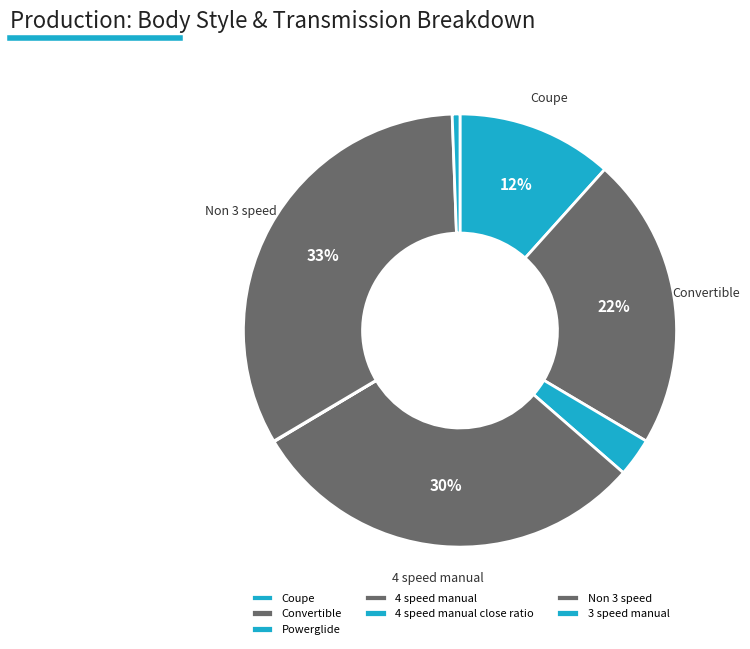

To the nearest percent, what is the difference between the largest and smallest slice percentages?

33%